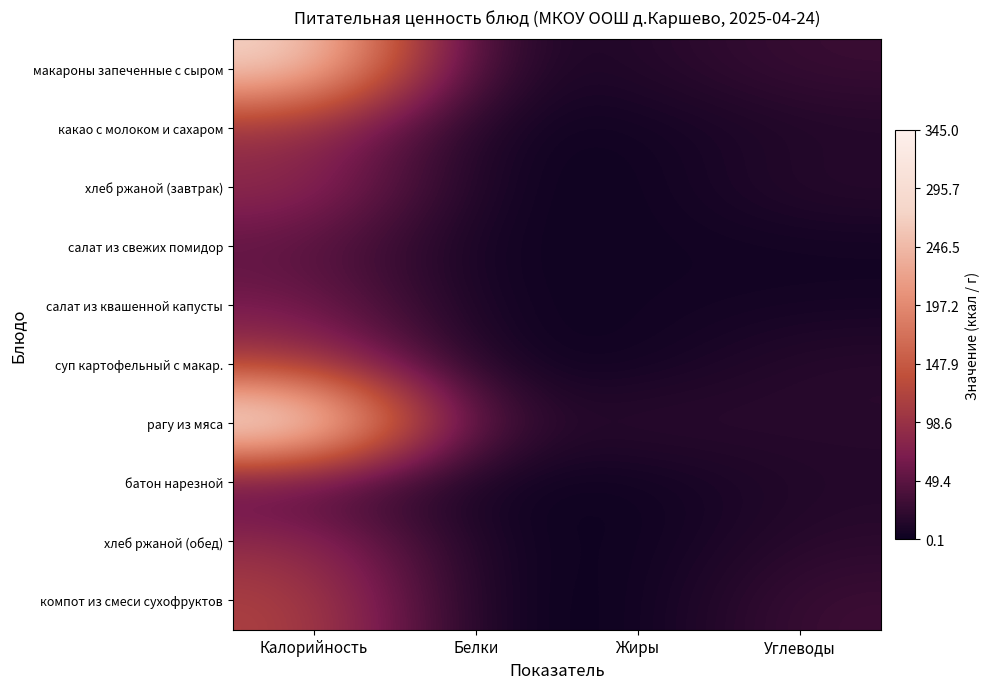

Reading left to right, transcribe all the data shown in this chart.

макароны запеченные с сыром: Калорийность=284.0	Белки=8.8	Жиры=14.2	Углеводы=29.4
какао с молоком и сахаром: Калорийность=94.0	Белки=3.3	Жиры=3.1	Углеводы=13.6
хлеб ржаной (завтрак): Калорийность=91.2	Белки=3.1	Жиры=0.5	Углеводы=19.2
салат из свежих помидор: Калорийность=51.0	Белки=0.7	Жиры=3.6	Углеводы=3.6
салат из квашенной капусты: Калорийность=66.0	Белки=1.2	Жиры=4.0	Углеводы=6.1
суп картофельный с макар.: Калорийность=111.0	Белки=2.7	Жиры=2.5	Углеводы=18.8
рагу из мяса: Калорийность=345.0	Белки=17.5	Жиры=22.1	Углеводы=17.5
батон нарезной: Калорийность=39.5	Белки=2.0	Жиры=0.7	Углеводы=15.0
хлеб ржаной (обед): Калорийность=91.2	Белки=3.1	Жиры=0.5	Углеводы=19.2
компот из смеси сухофруктов: Калорийность=121.0	Белки=0.5	Жиры=0.1	Углеводы=31.2